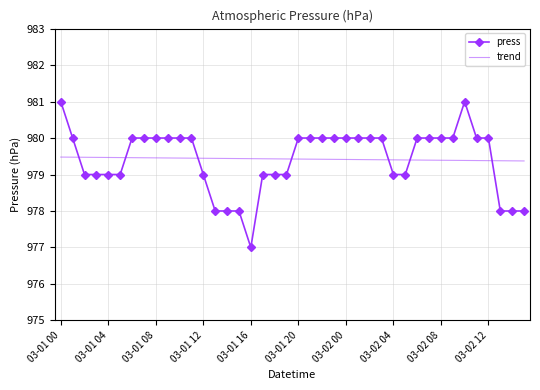

Which series ends up on top after the final intersection of trend and press?

trend